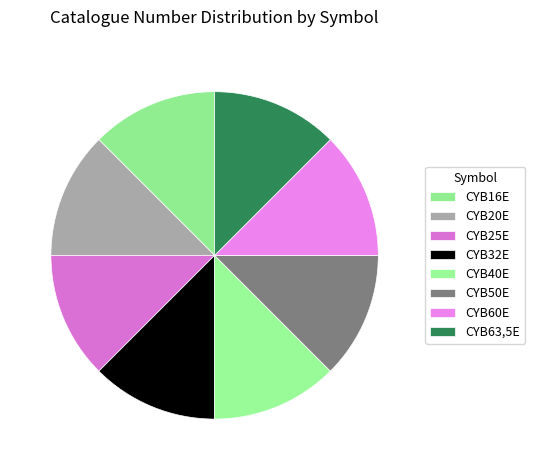

How many slices are in this pie chart?

8